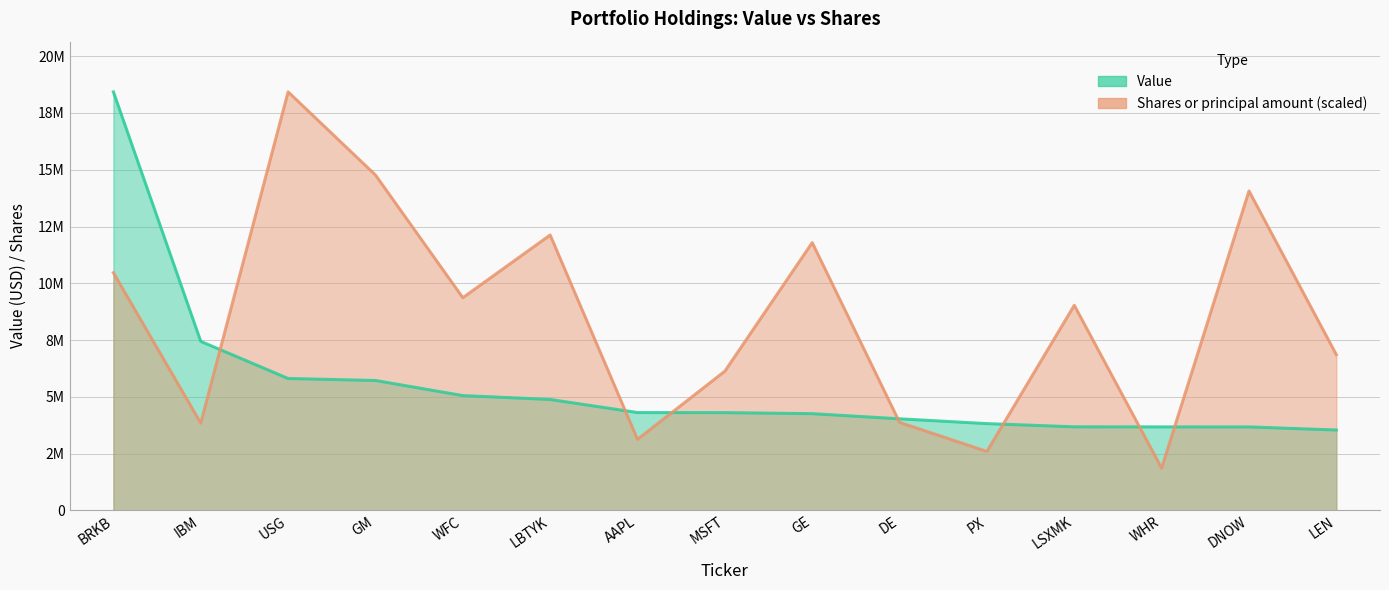

Where do Value and Shares or principal amount first cross each other?

IBM and USG